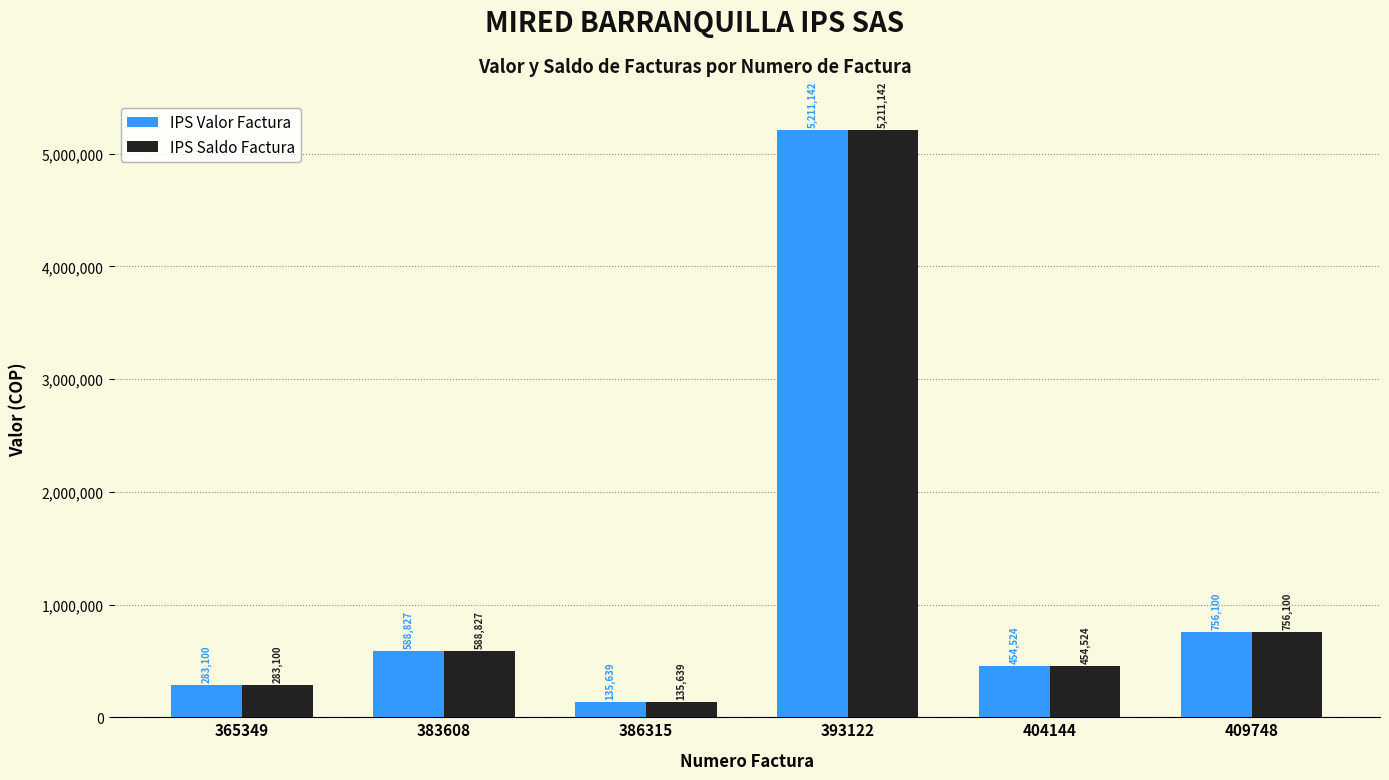

Reading left to right, transcribe all the data shown in this chart.

IPS Valor Factura: 283100	588827	135639	5211142	454524	756100
IPS Saldo Factura: 283100	588827	135639	5211142	454524	756100